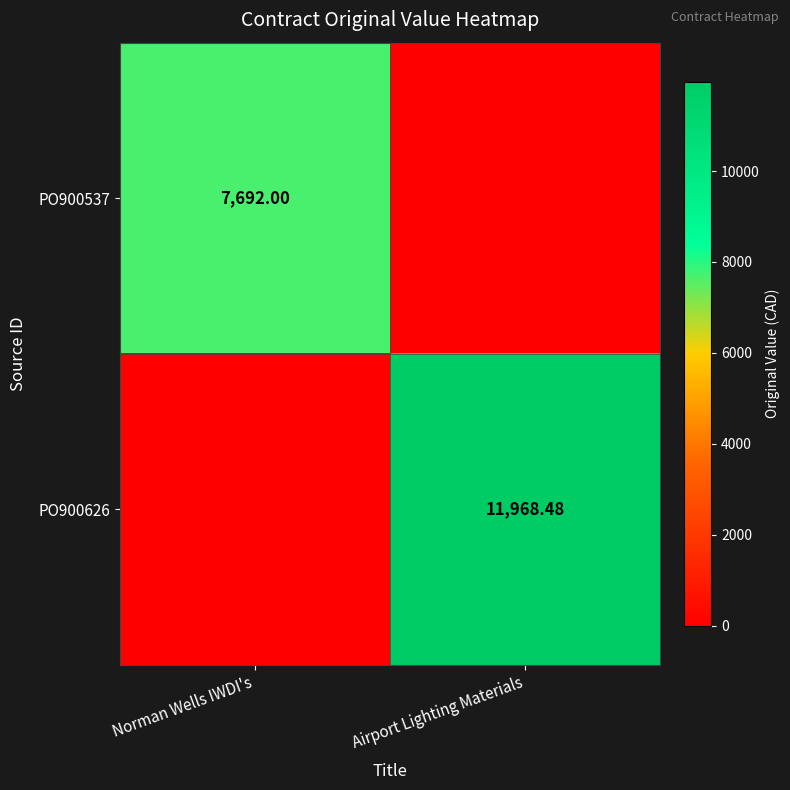

Rank the categories by PO900537 value from lowest to highest.

Airport Lighting Materials, Norman Wells IWDI's